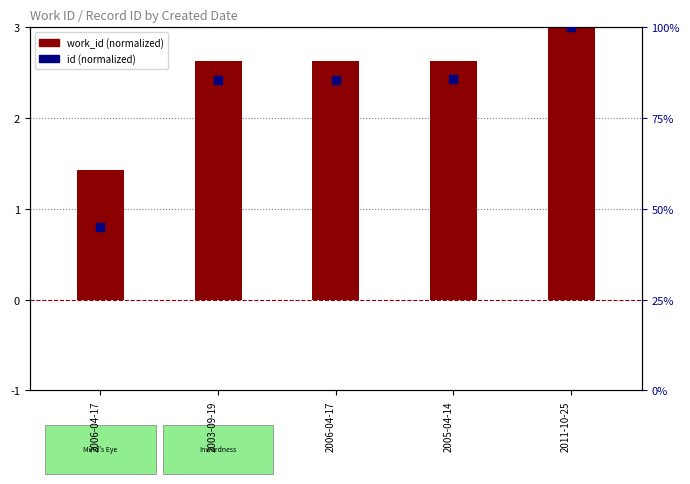

Is the value of work_id (normalized) at 2003-09-19 greater than the value of id (normalized) at 2006-04-17?

No